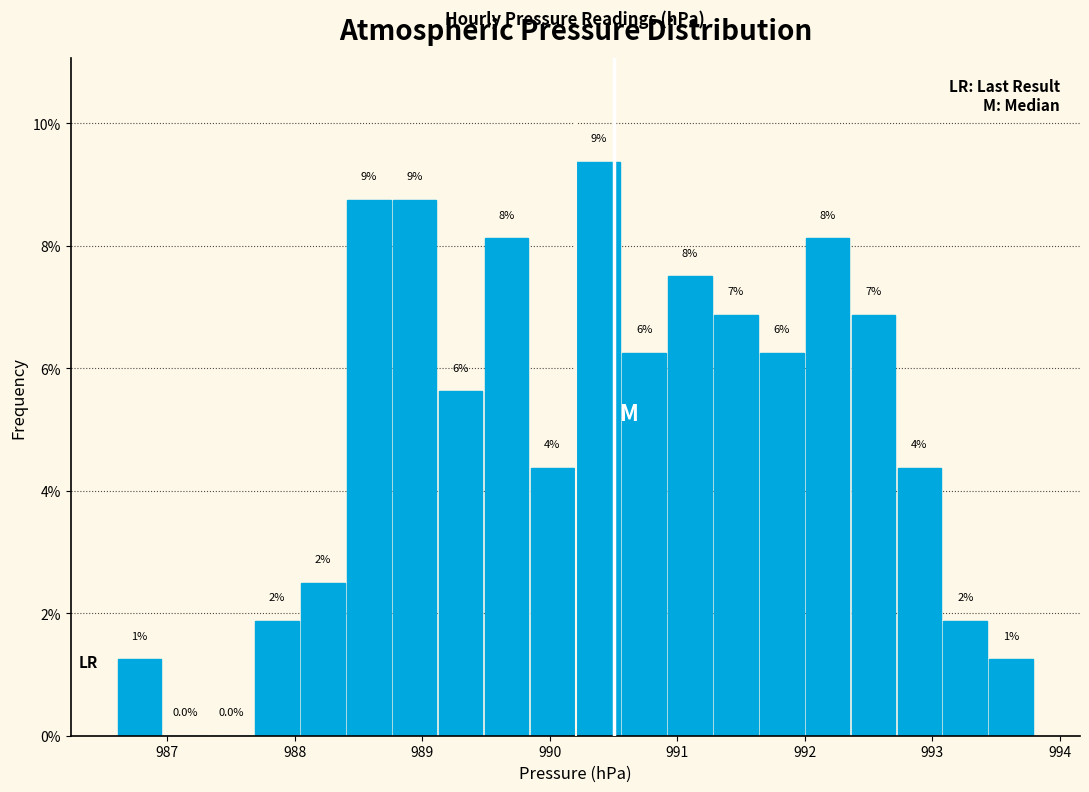

Around what value on the x-axis is the tallest bar? Give the approximate position of its centre, as read against the axis.

990.4